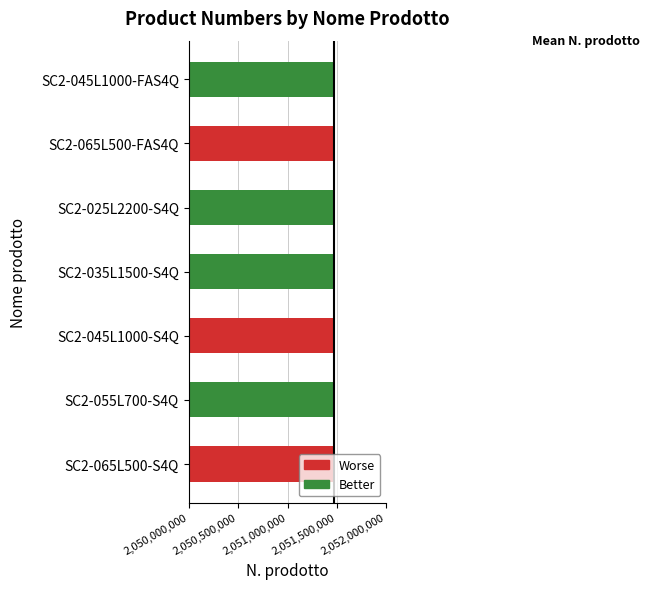

Is it true that the value at SC2-065L500-FAS4Q is 2051479444?

True